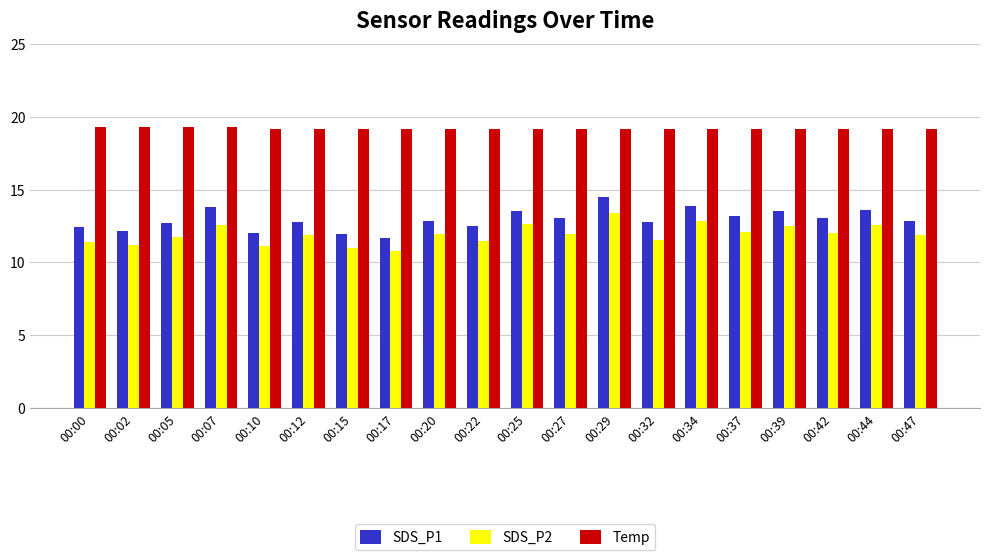

What is the value of the SDS_P1 bar at the 6th from the left?

12.8